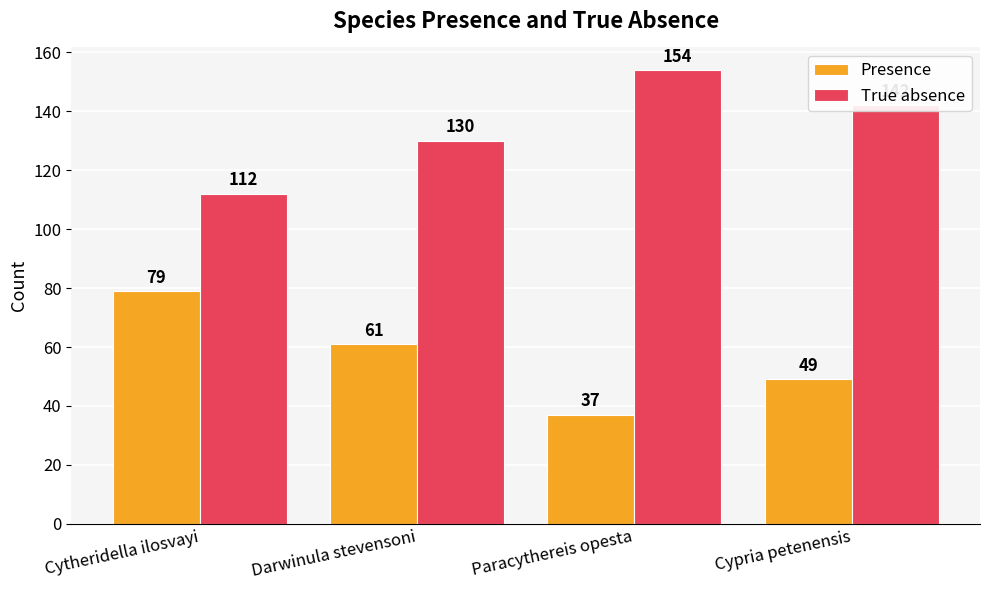

What is the lowest value of the True absence series?

112